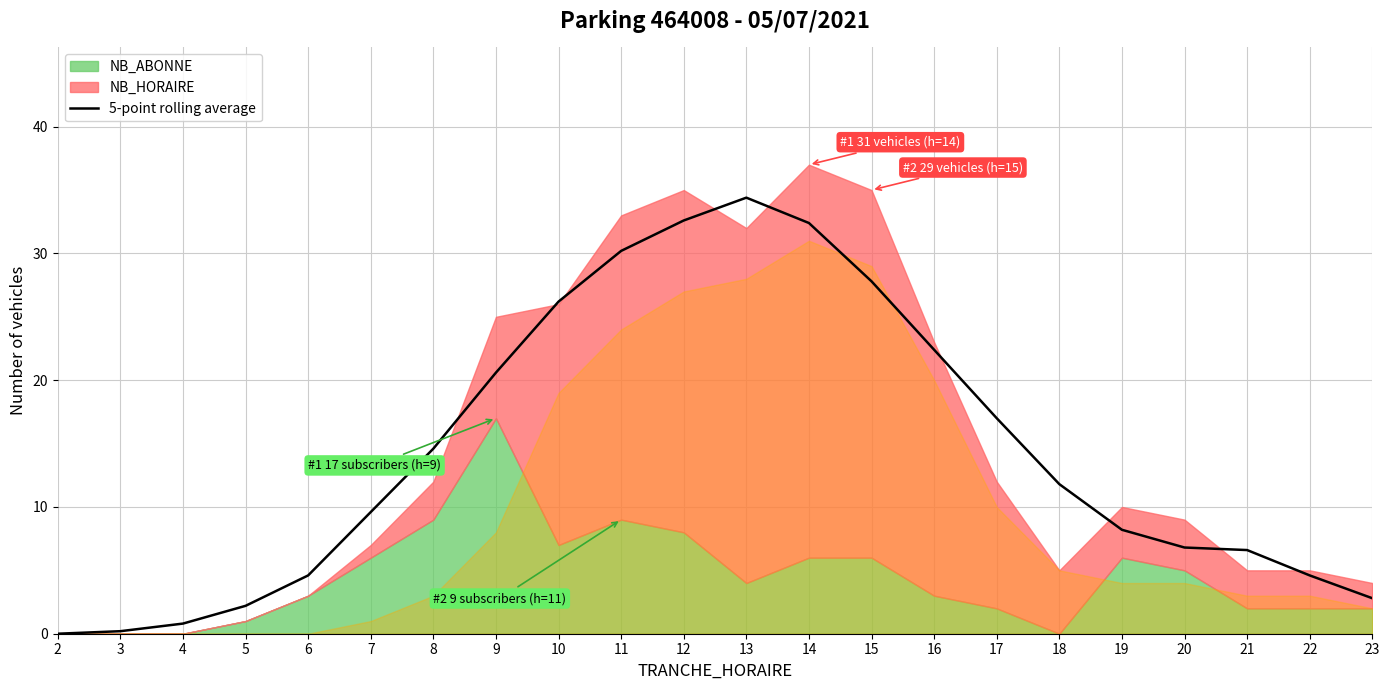

Reading left to right, what are all the values shown in this chart?

0.0	0.2	0.8	2.2	4.6	9.6	14.6	20.6	26.2	30.2	32.6	34.4	32.4	27.8	22.4	17.0	11.8	8.2	6.8	6.6	4.6	2.8